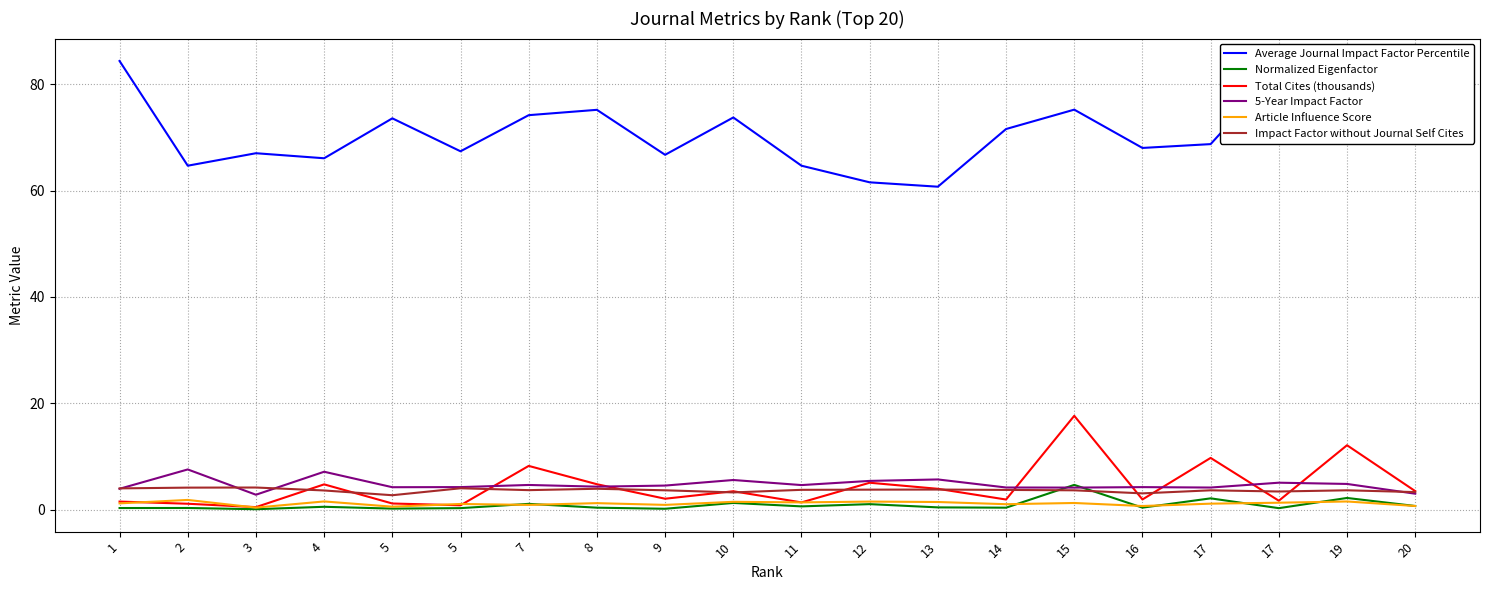

Is the value of Total Cites (thousands) at 3 greater than the value of Impact Factor without Journal Self Cites at 5?

No